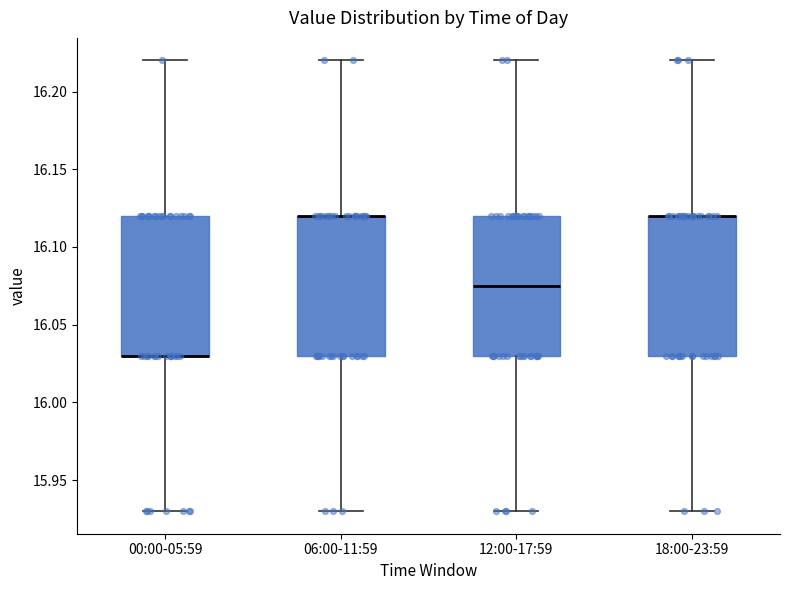

Reading left to right, read every box against the y-axis: the position of its median line, the range the box covers, and the ends of its whiskers. The values are not printed on the chart, so give them approximately, as read against the axis.

00:00-05:59: median 16.030 (drawn on the box's lower edge), box 16.030 to 16.120, whiskers 15.930 to 16.220
06:00-11:59: median 16.120 (drawn on the box's upper edge), box 16.030 to 16.120, whiskers 15.930 to 16.220
12:00-17:59: median 16.075, box 16.030 to 16.120, whiskers 15.930 to 16.220
18:00-23:59: median 16.120 (drawn on the box's upper edge), box 16.030 to 16.120, whiskers 15.930 to 16.220